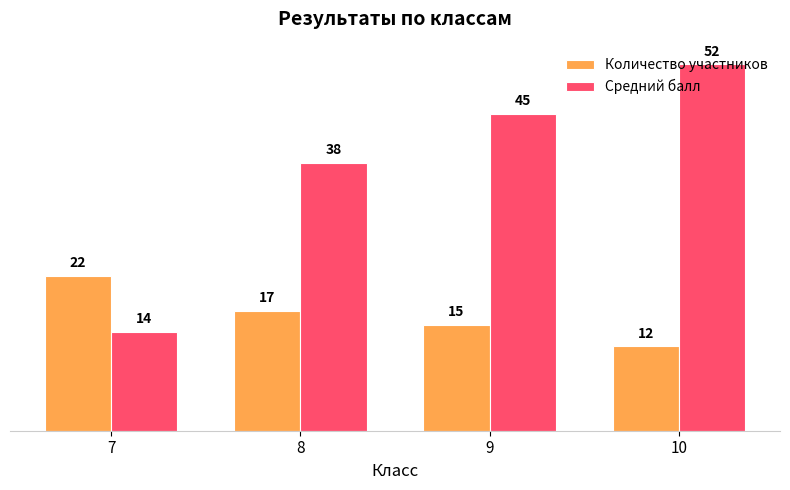

Which series has the largest total across all categories?

Средний балл